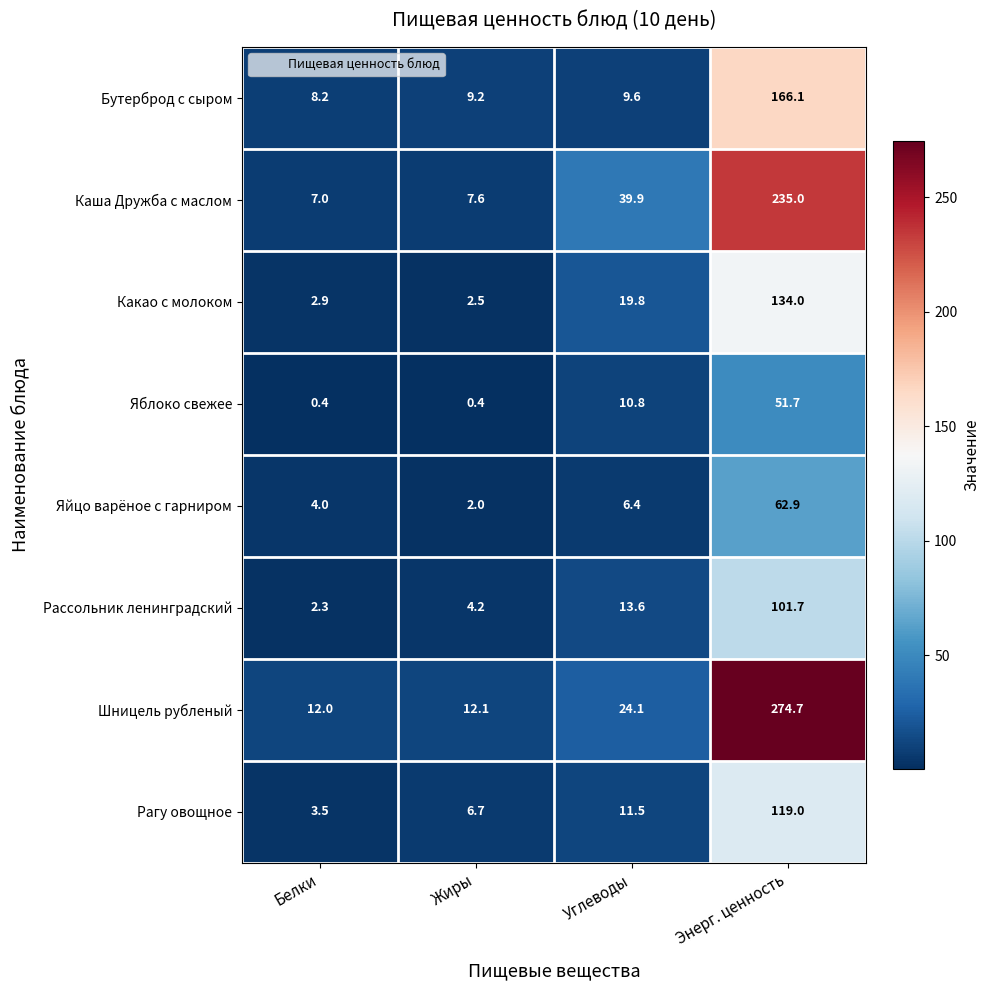

Which series has the widest spread of values?

Шницель рубленый